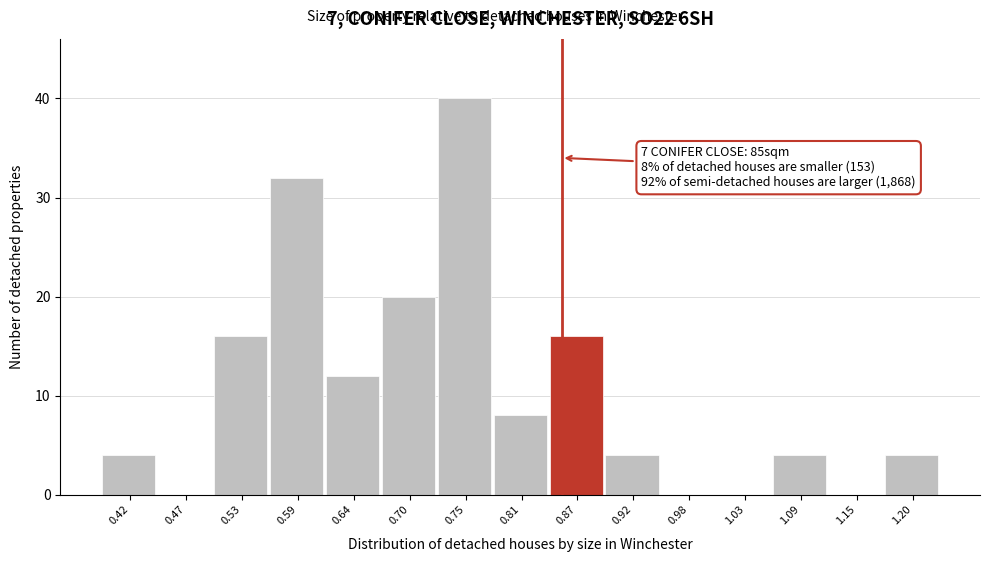

Over which range of the x-axis is the bar tallest?

0.726 to 0.782